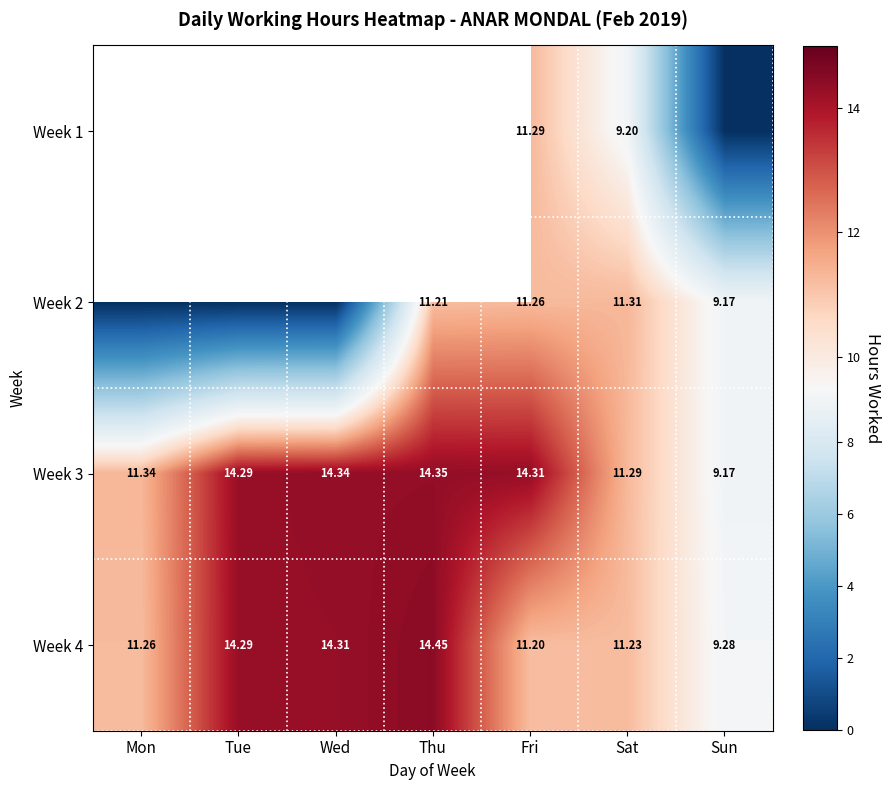

Is the value of Week 4 at Wed greater than the value of Week 1 at Fri?

Yes